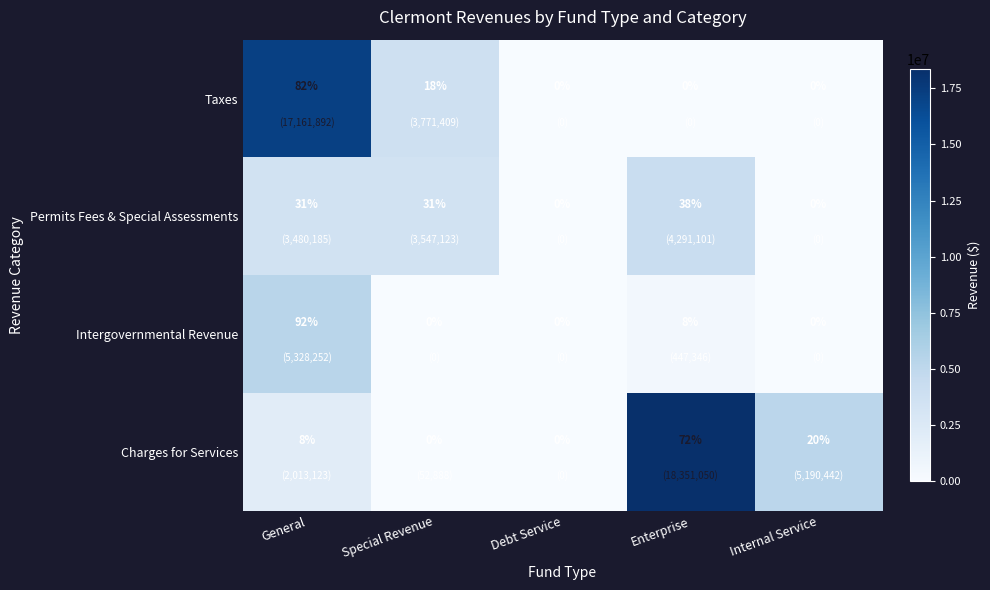

True or false: Intergovernmental Revenue has a value of 92 at General.

True